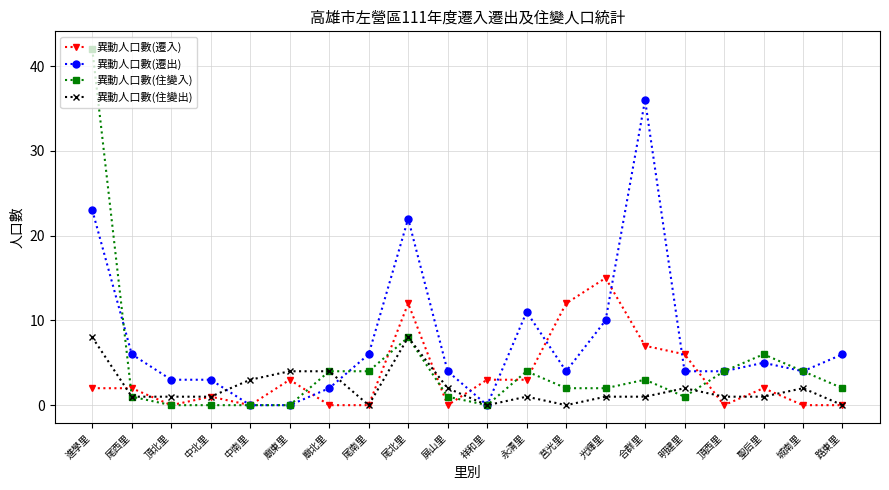

How many distinct data groups are displayed?

4